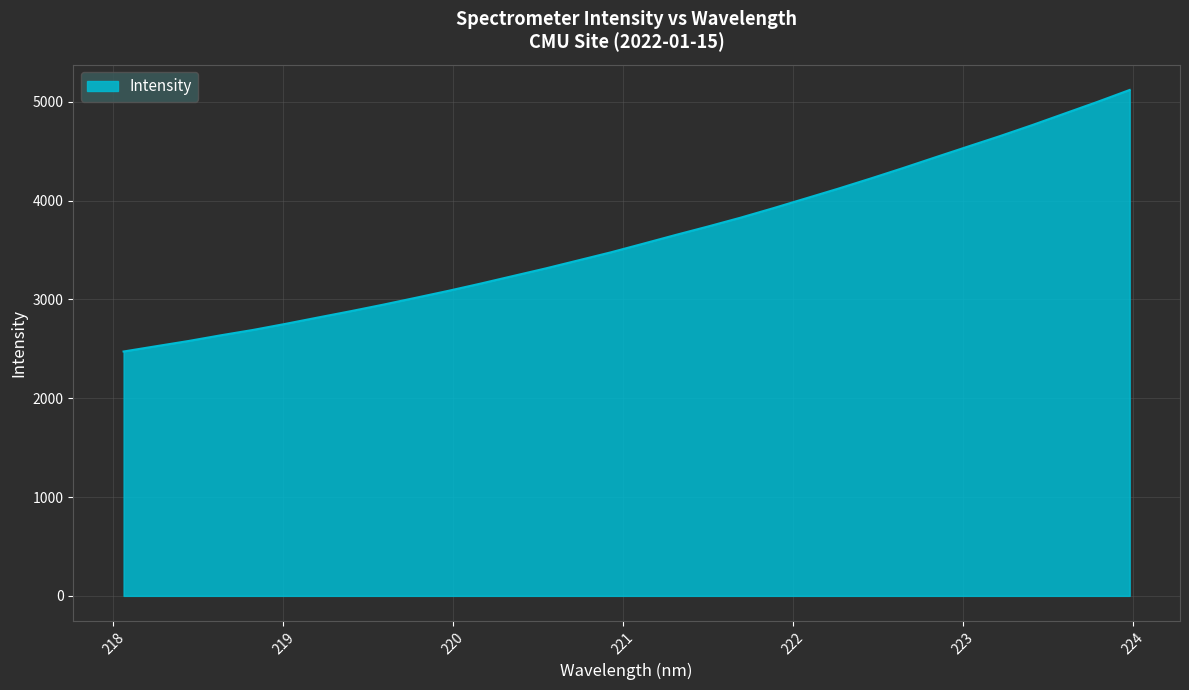

What is the greatest value displayed?

5119.3